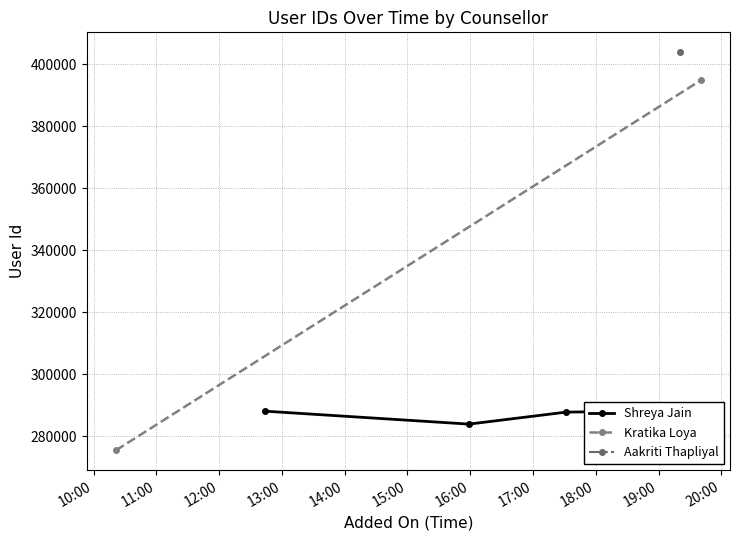

The chart shows a value of 698588 at 2021-03-15 18:56:06. True or false?

False